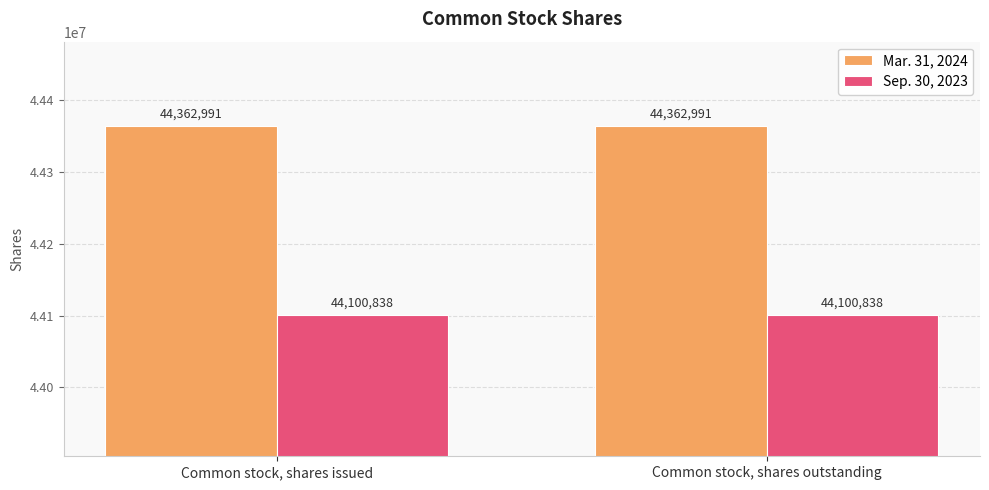

At how many categories does at least one series exceed 44227305?

2